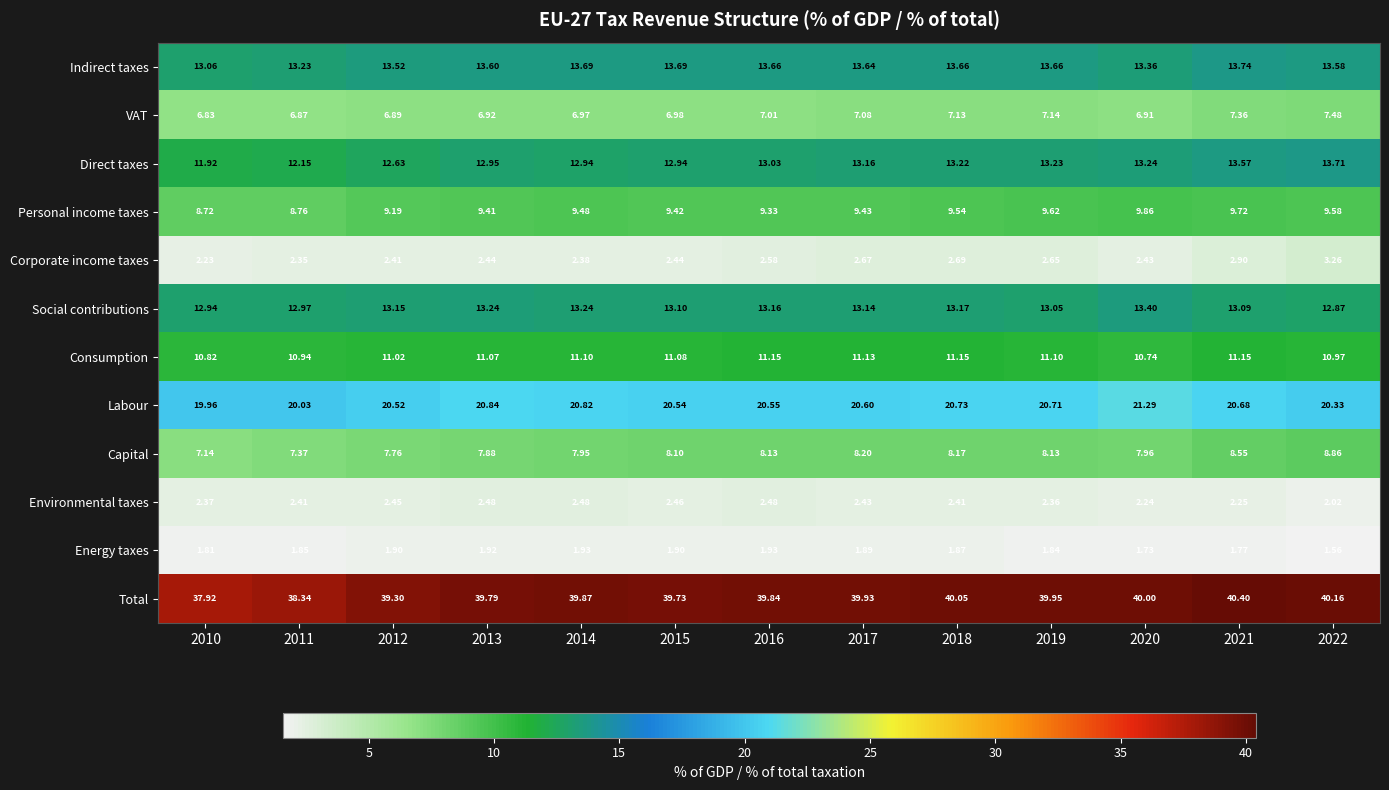

How many series are shown in this chart?

12